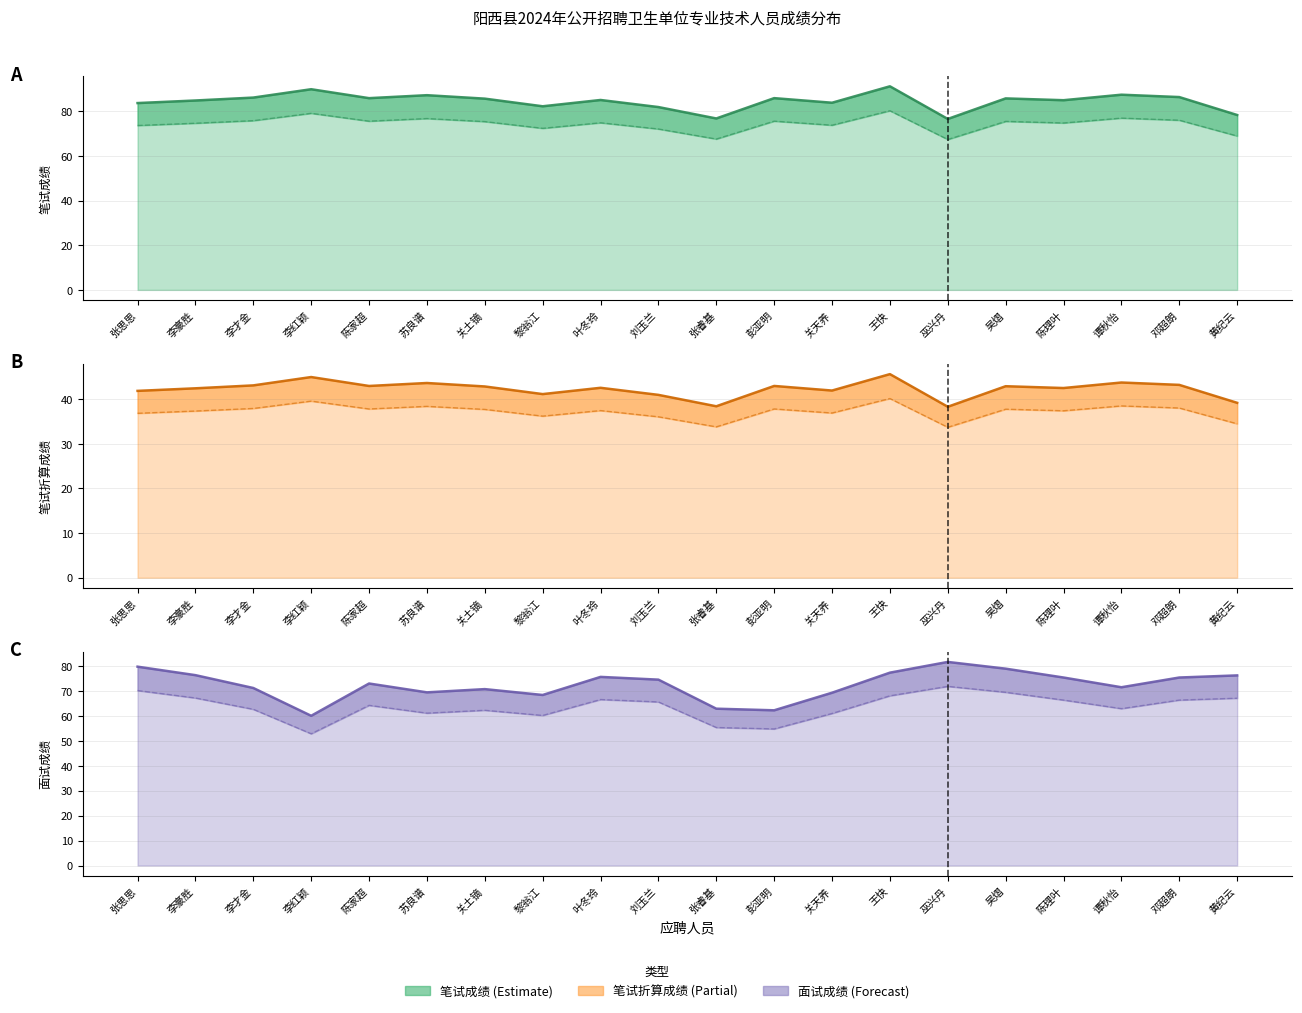

The 面试成绩 (下限) series shows 65.6 at 刘玉兰. True or false?

True